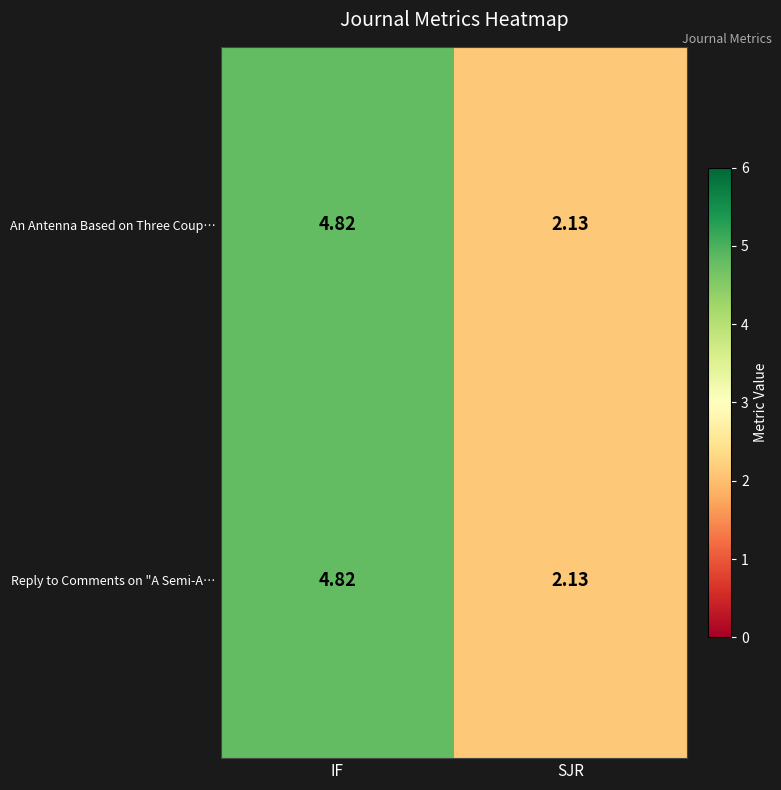

At which category is the sum across all series the highest?

IF